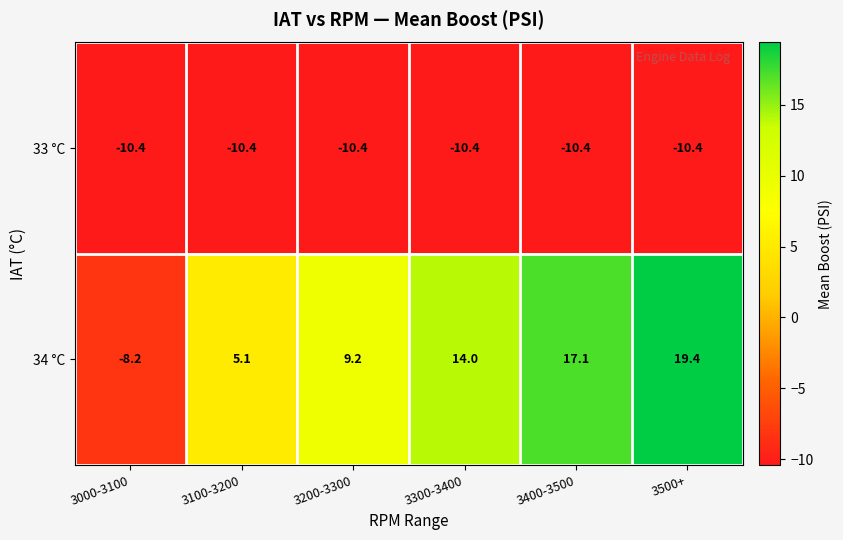

Between 3400-3500 and 3500+, which series saw the biggest shift?

34 °C